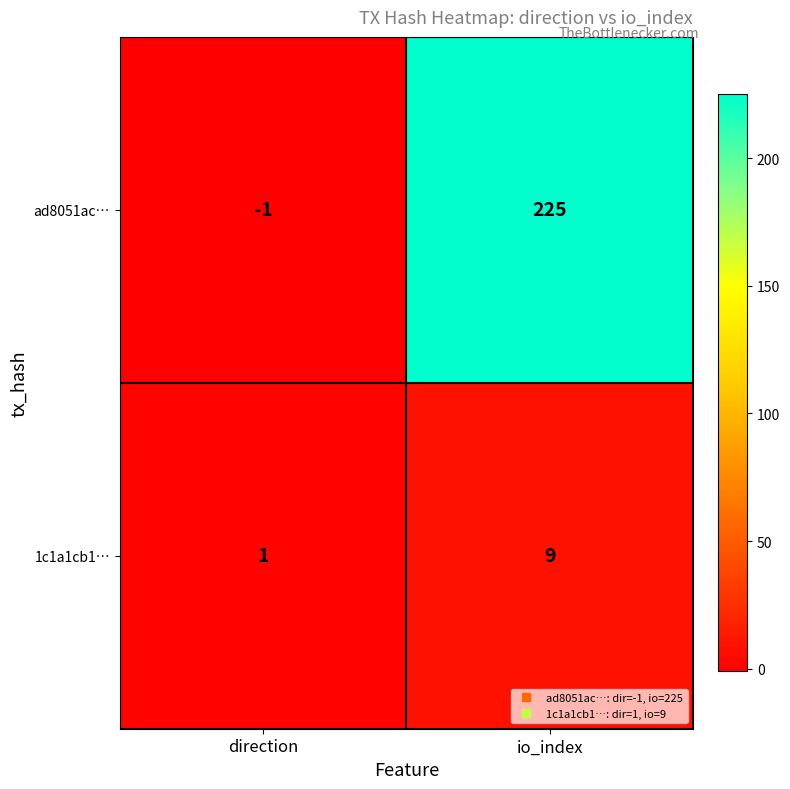

Which series changed the most between direction and io_index?

ad8051ac…